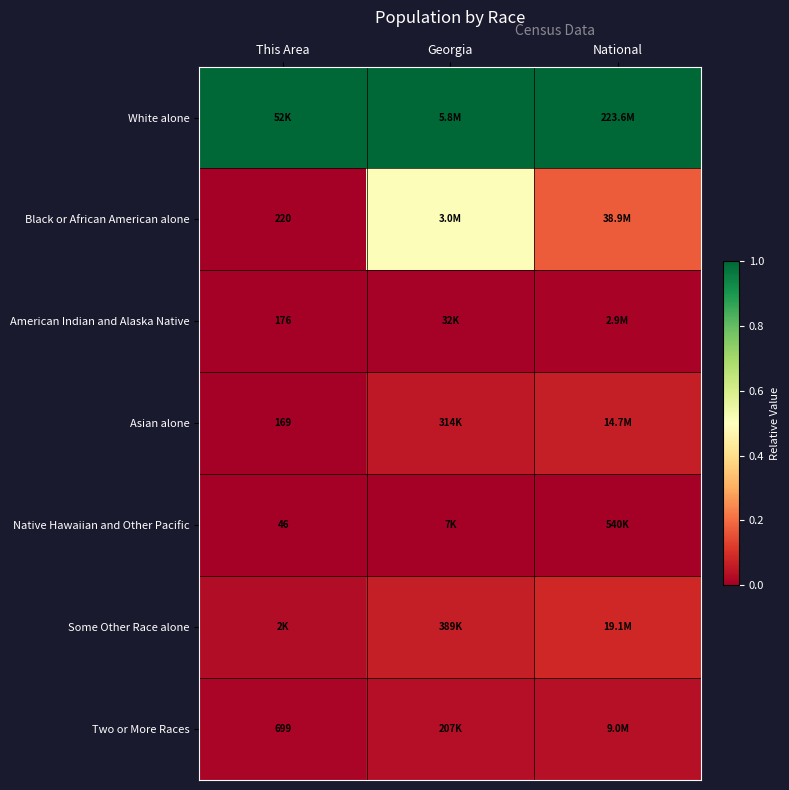

At how many categories does at least one series exceed 0?

3